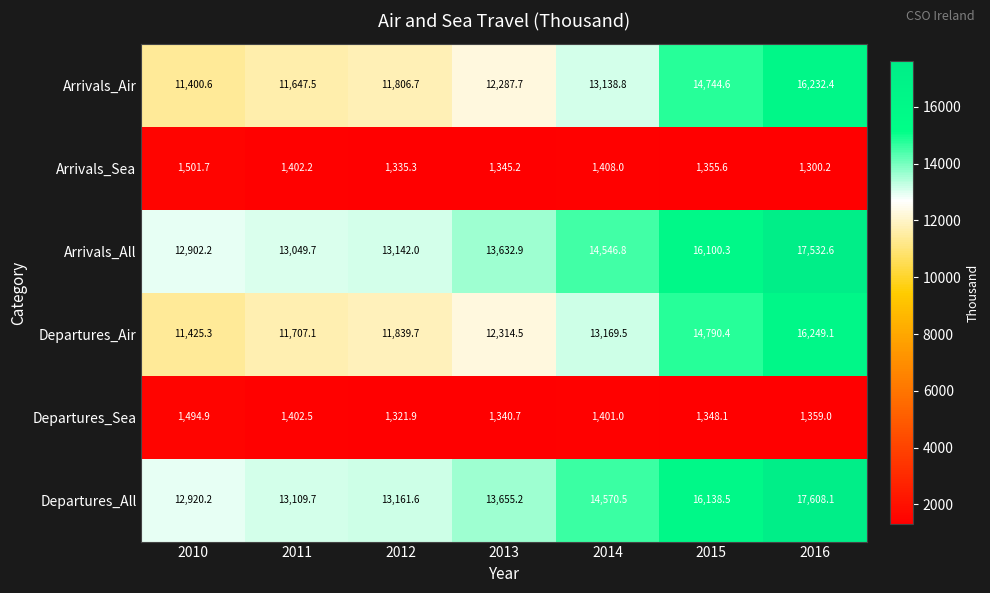

Rank the series at 2014 from highest to lowest value.

Departures_All, Arrivals_All, Departures_Air, Arrivals_Air, Arrivals_Sea, Departures_Sea